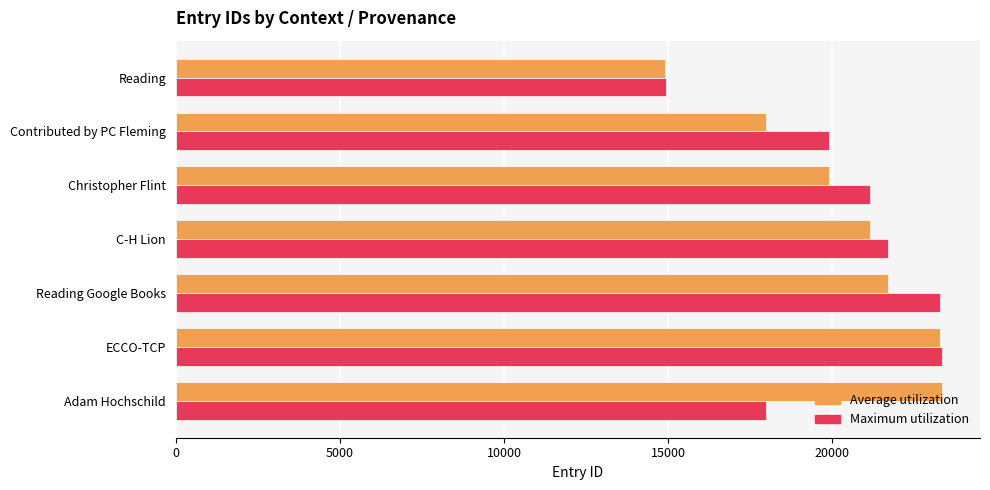

What is the total value across all series at Christopher Flint?

41059